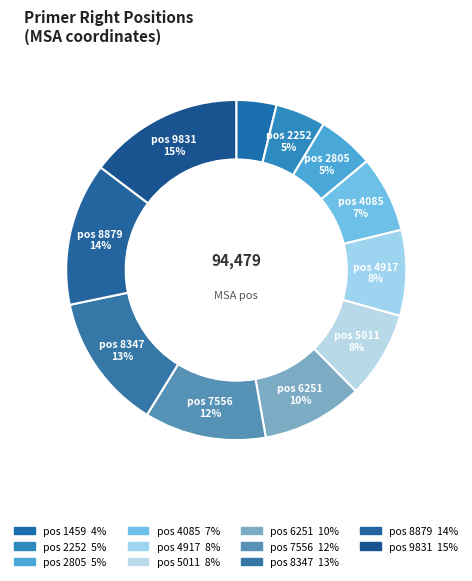

Is there any slice that represents more than half of the pie?

No